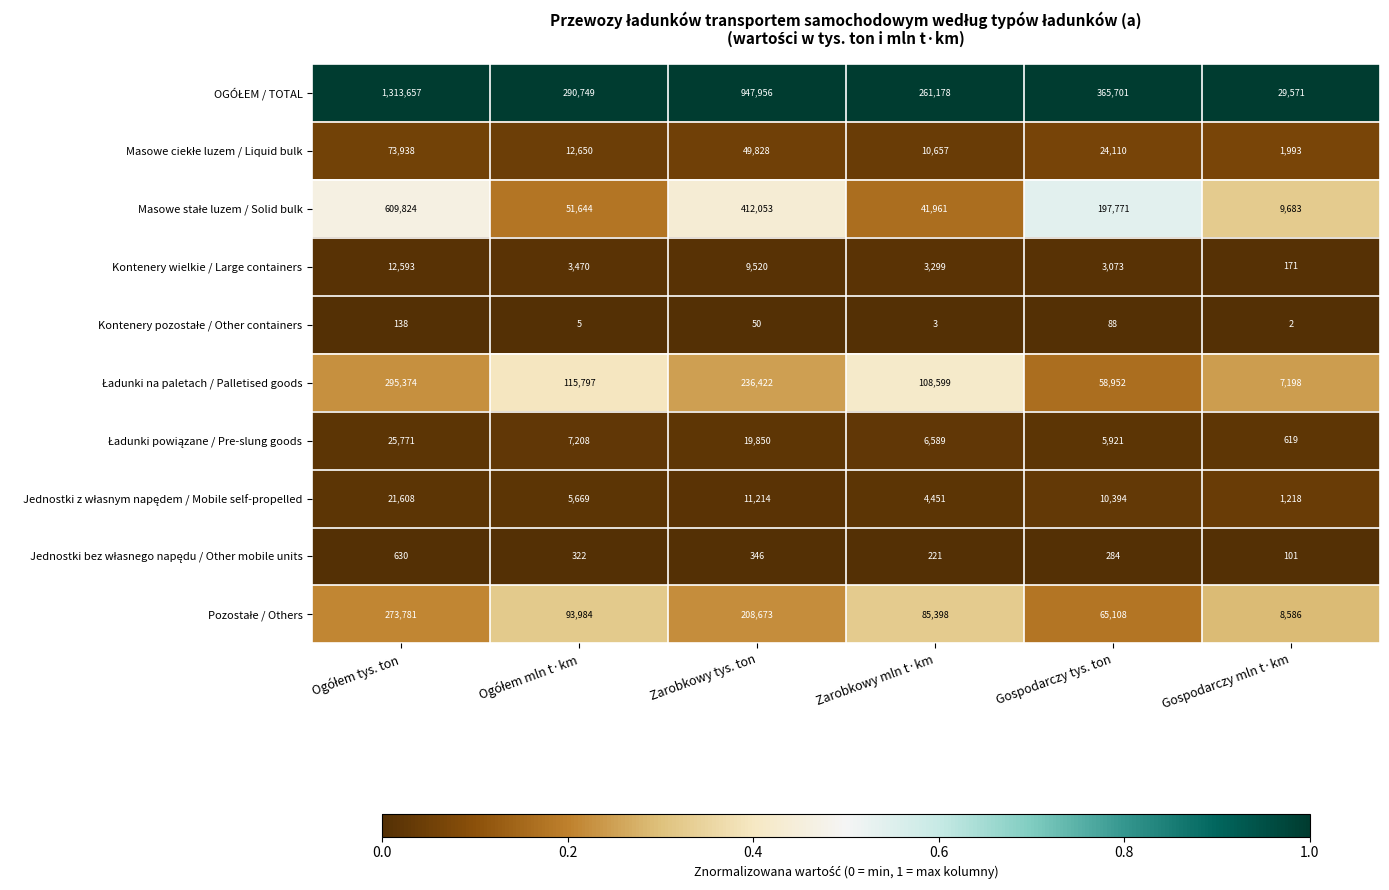

What is the total value across all series at Gospodarczy mln t·km?

59142